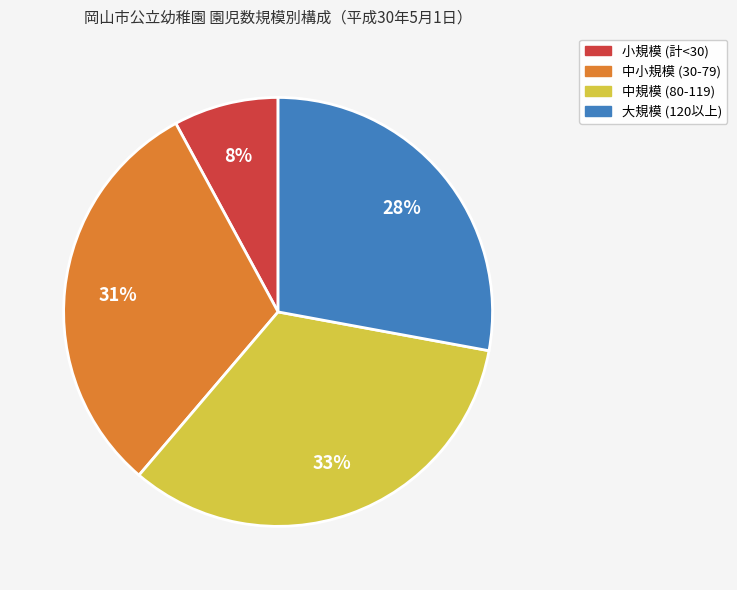

Does any single category account for the majority?

No